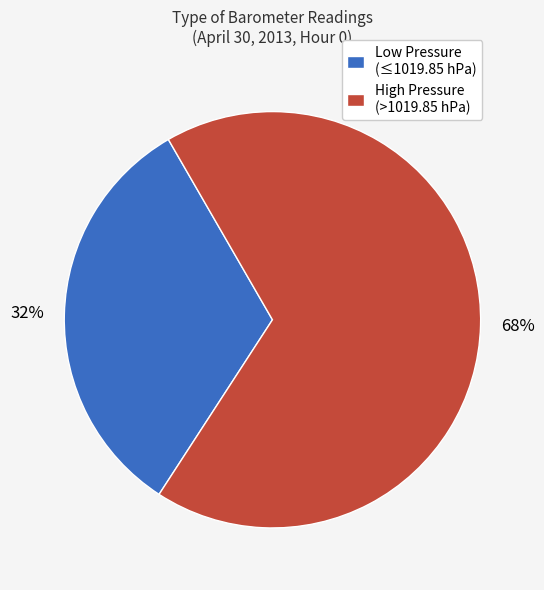

Is Low Pressure (≤1019.85 hPa) the majority of the pie?

No